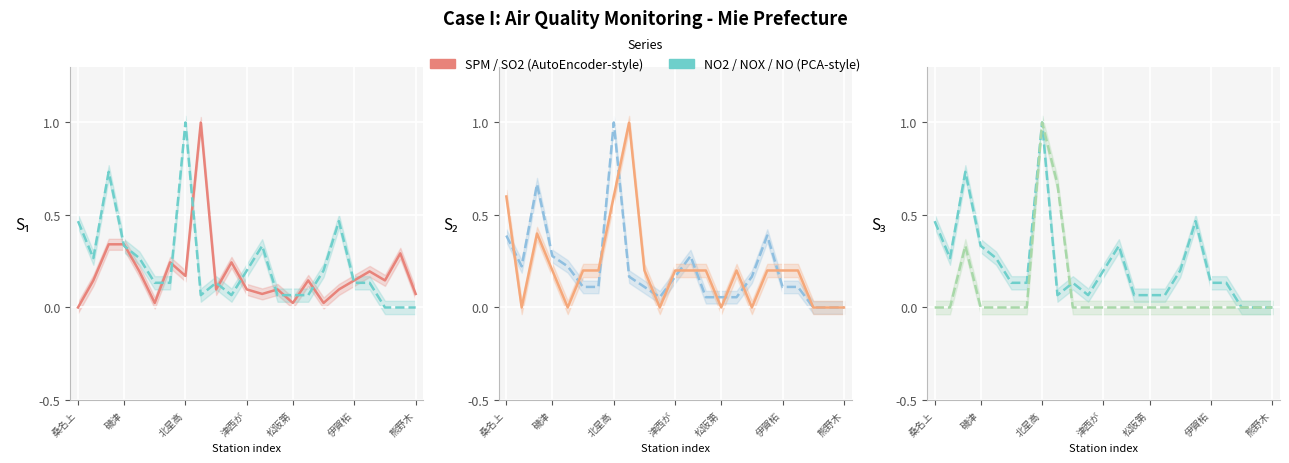

True or false: NO(ppm) has a value of 0.5 at 北星高.

False